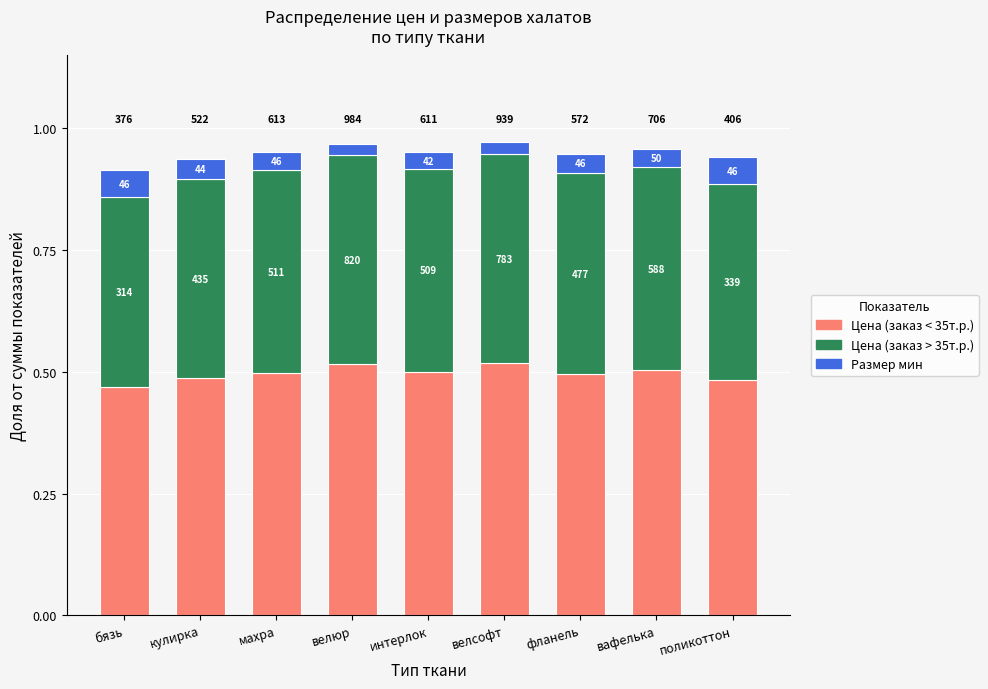

At which category is the sum across all series the highest?

велсофт